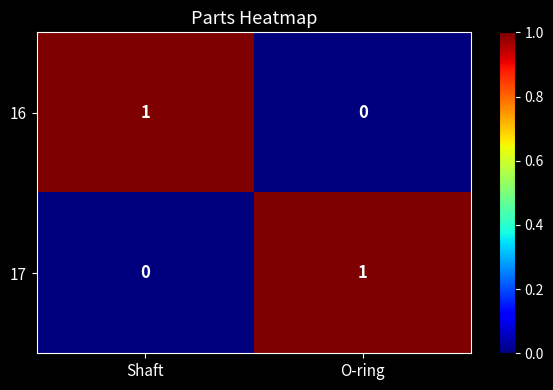

Reading left to right, transcribe all the data shown in this chart.

16: 1	0
17: 0	1